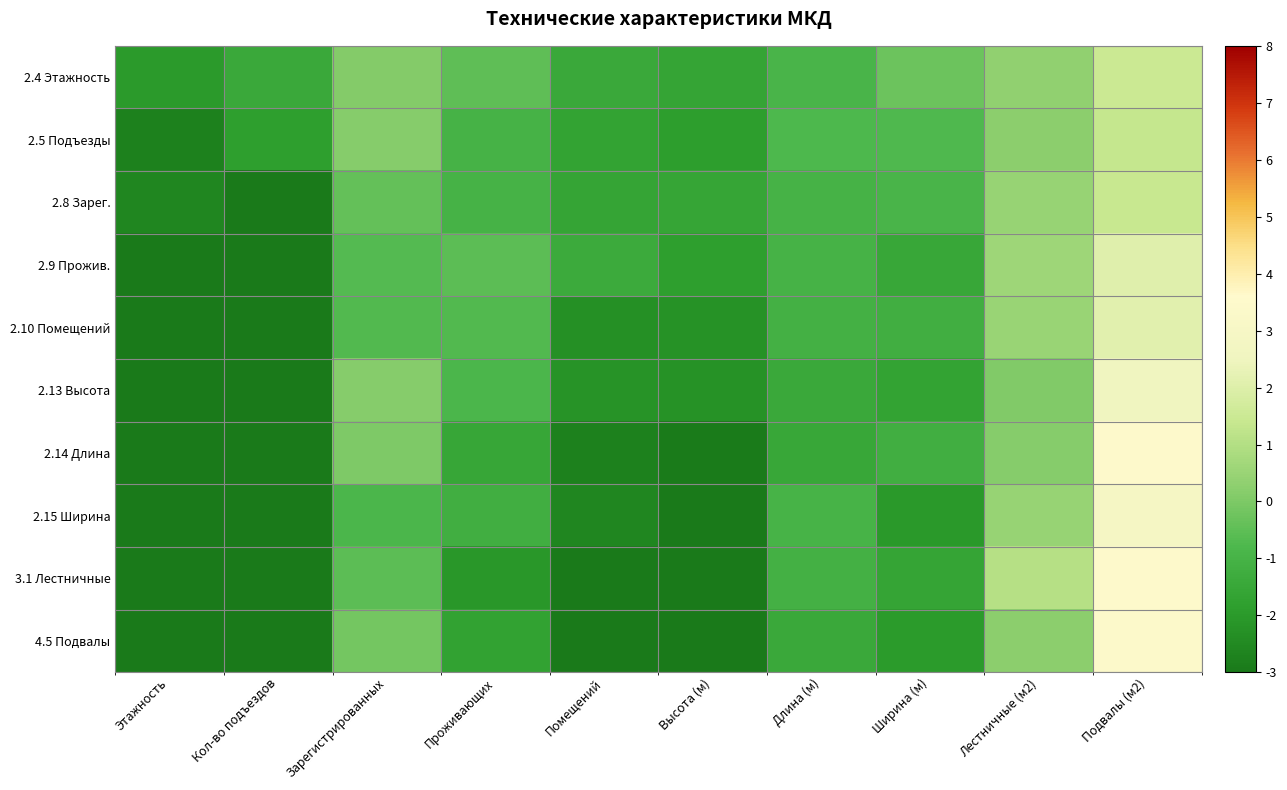

What is the greatest value displayed?

3.5